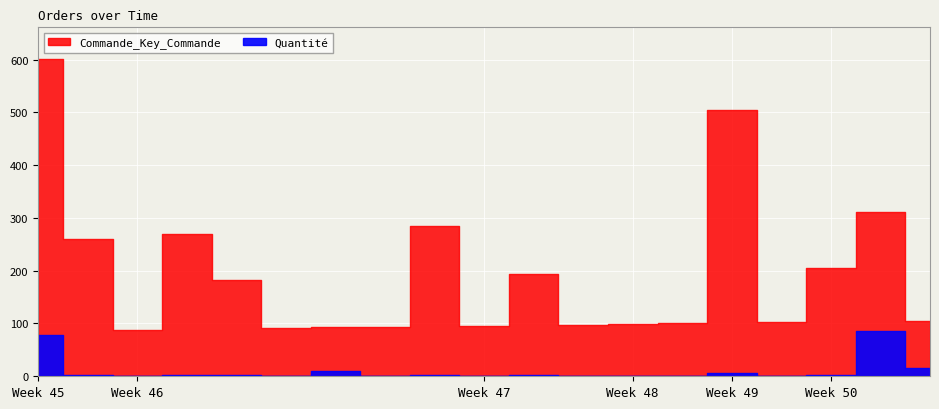

What is the total value across all series at 2022-11-24?

99